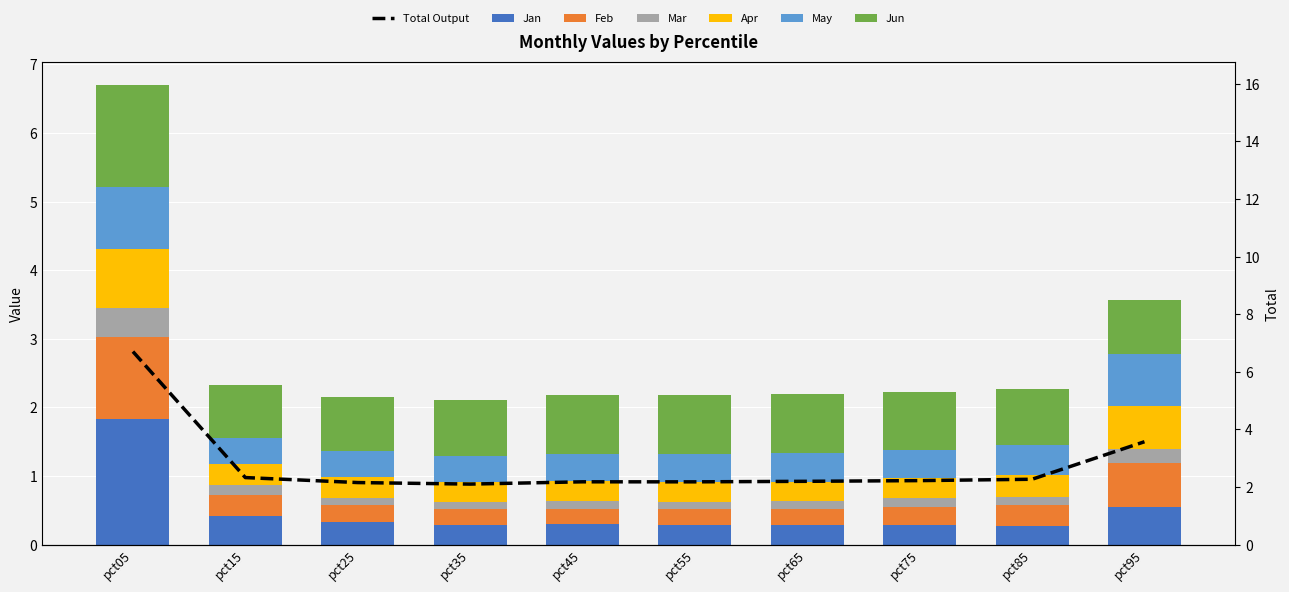

What is the minimum value for May?

0.4